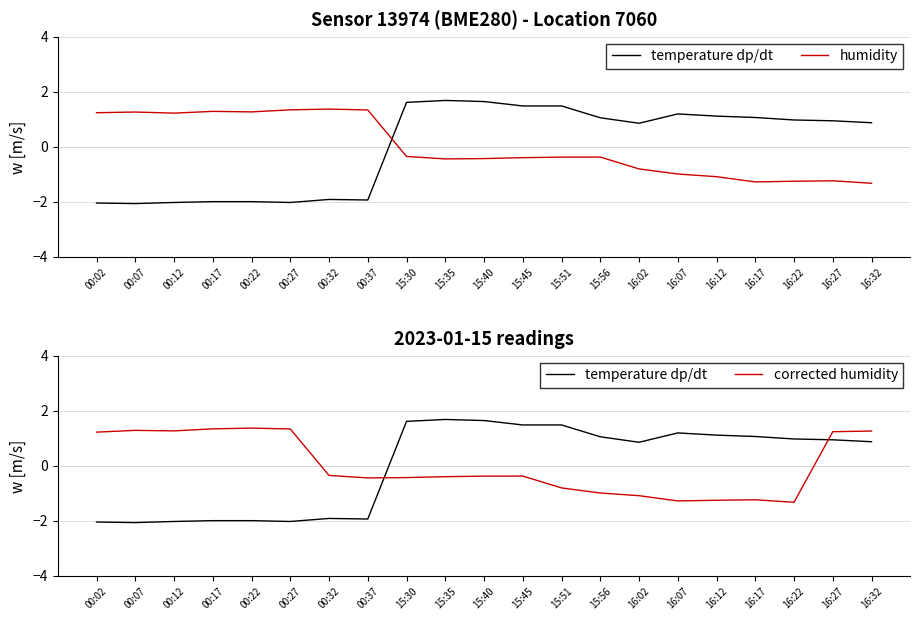

What is the label of the 8th point from the right?

15:56